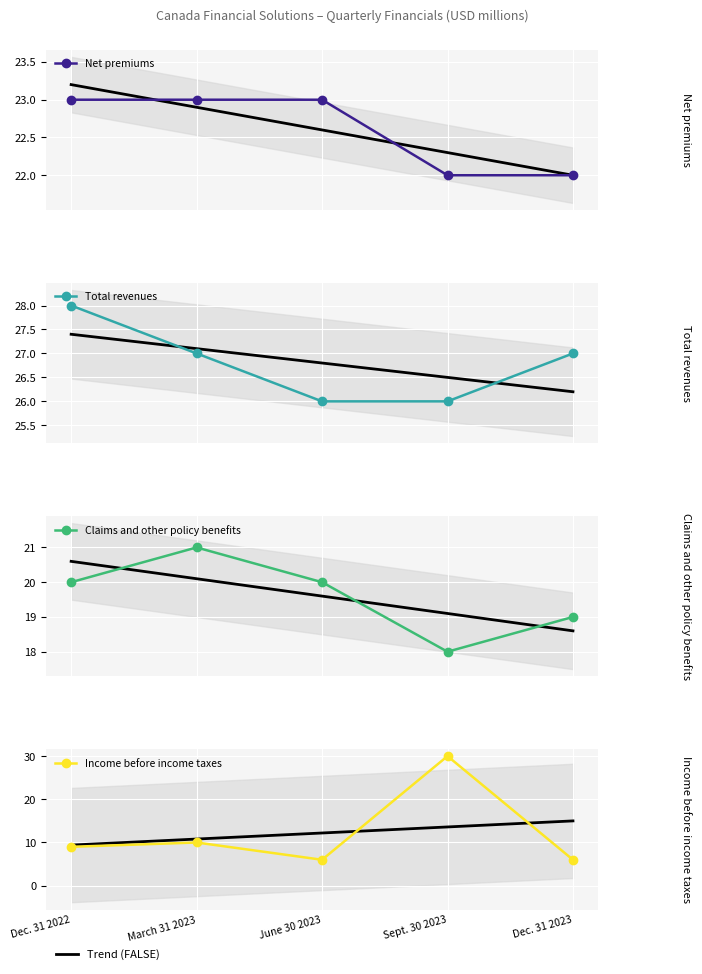

Which has a higher value, Dec. 31 2023 or March 31 2023?

March 31 2023